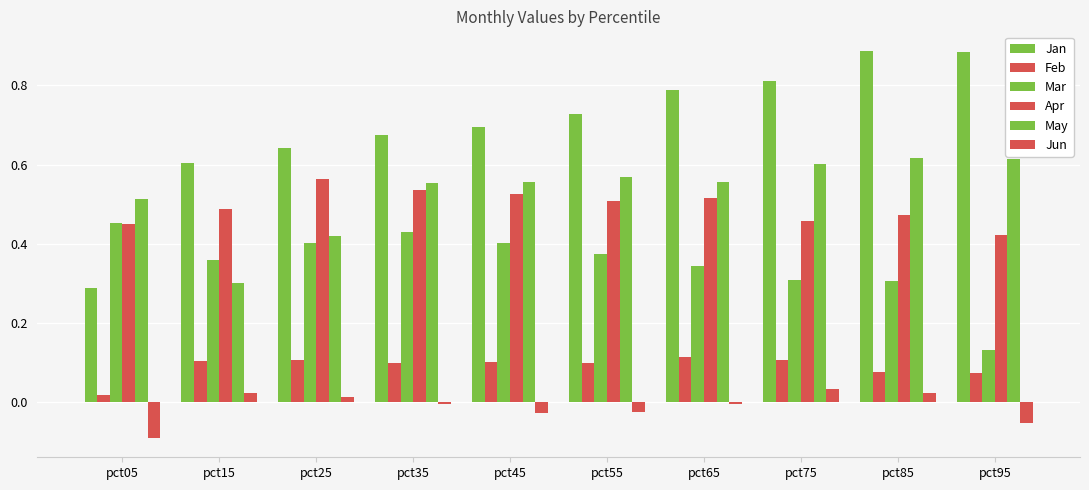

What is the spread (max minus min) of values at pct05?

0.6